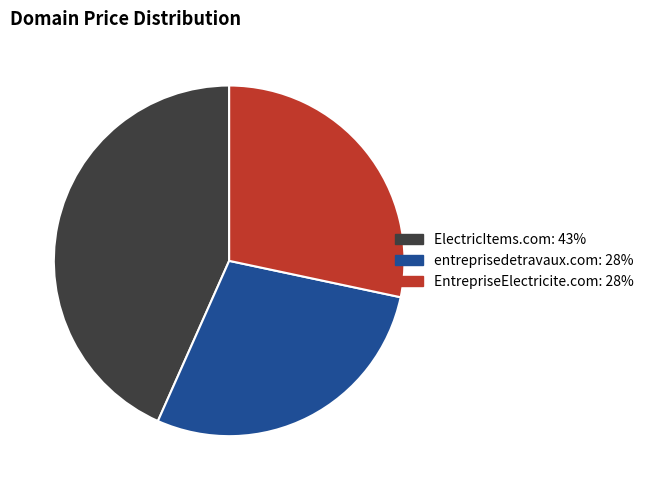

Which category has the biggest portion of the pie?

ElectricItems.com